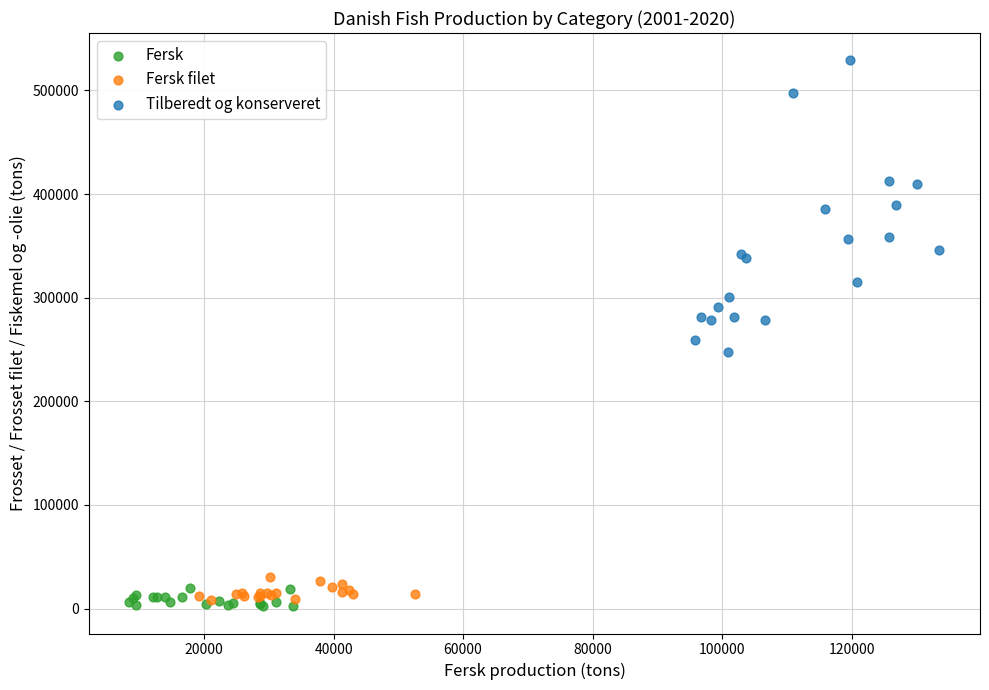

Which series has the widest spread of Y values?

Tilberedt og konserveret